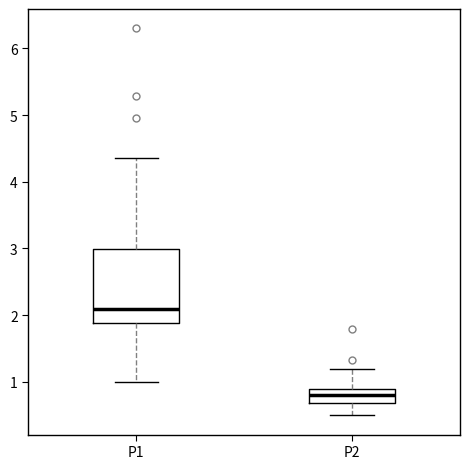

Where does the lower whisker of the box for P2 end on the y-axis? The values are not printed on the chart, so give them approximately, as read against the axis.

0.5